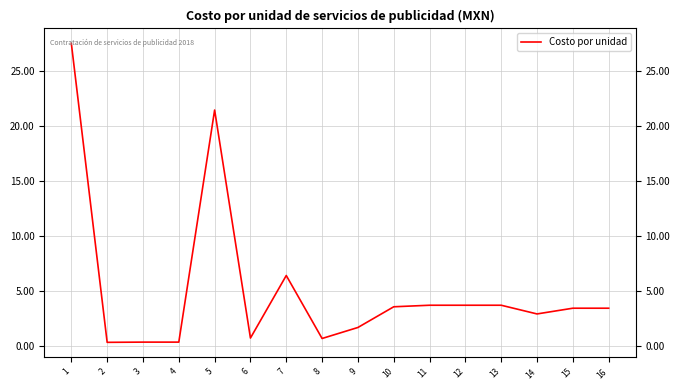

What is the change in value from 12 to 16?

-0.3